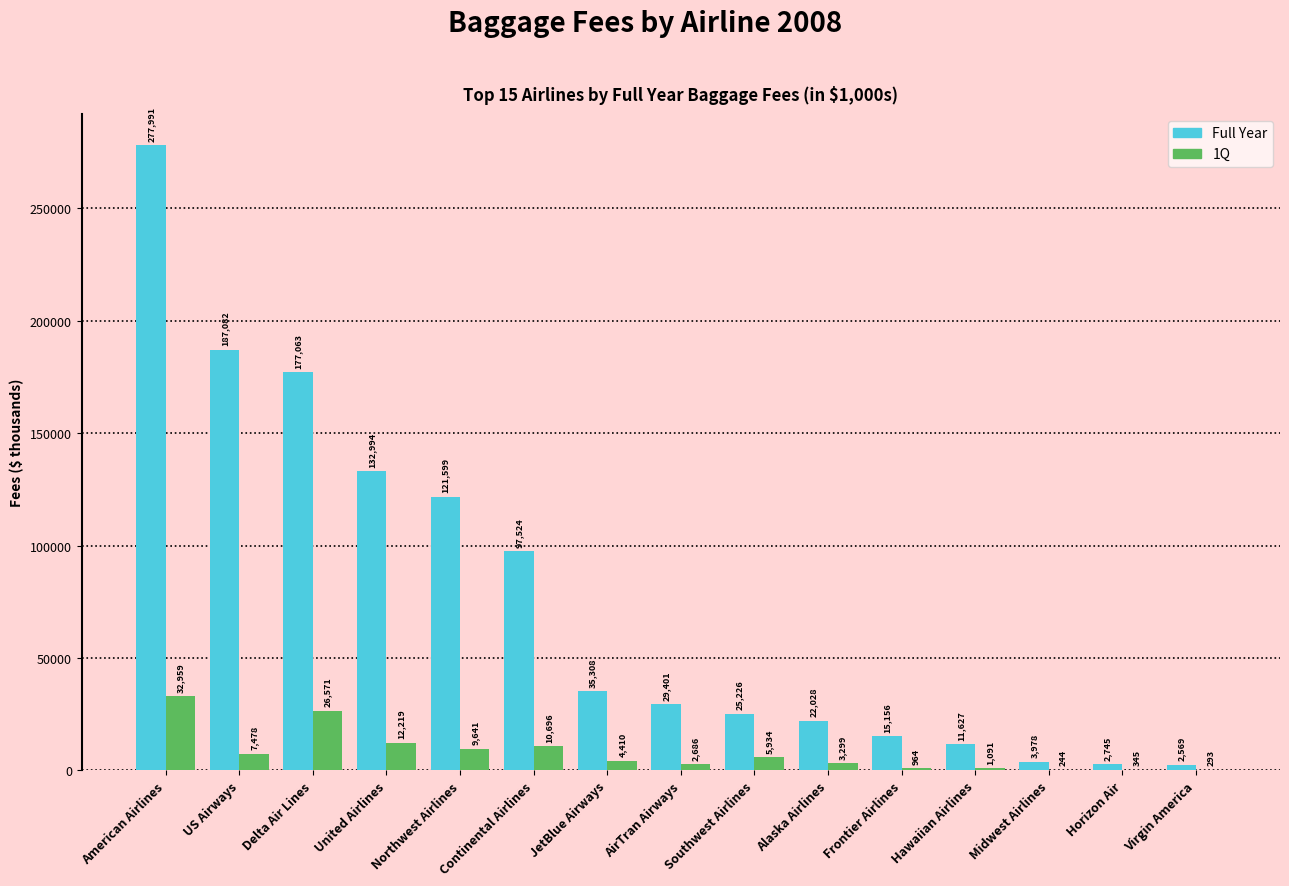

Does the chart contain stacked bars?

No